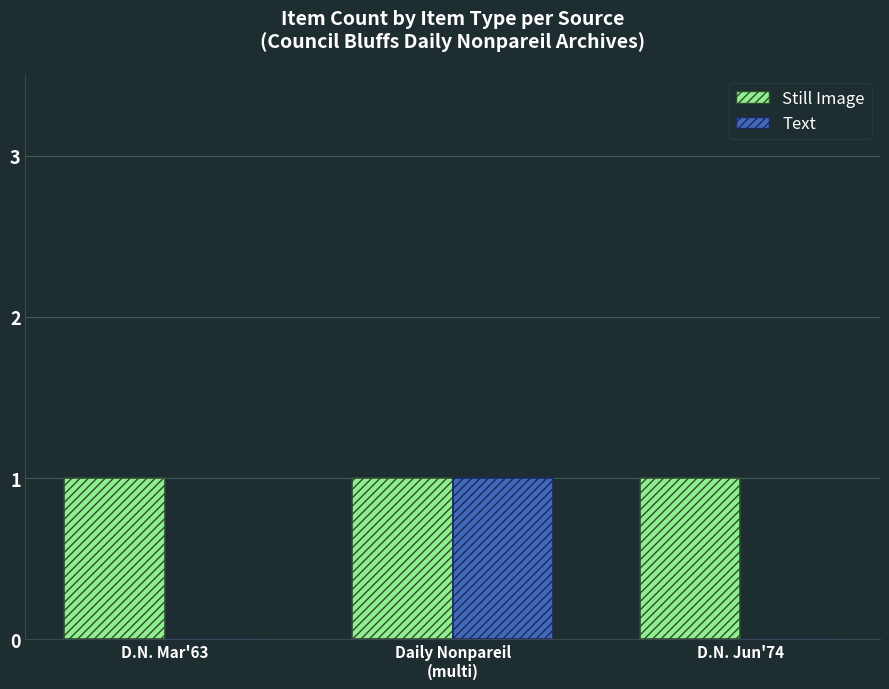

At which label does Text reach its peak?

Daily Nonpareil
(multi)